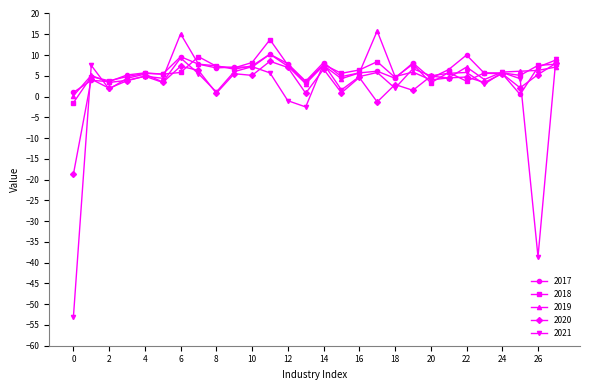

What is the greatest value displayed?

15.8